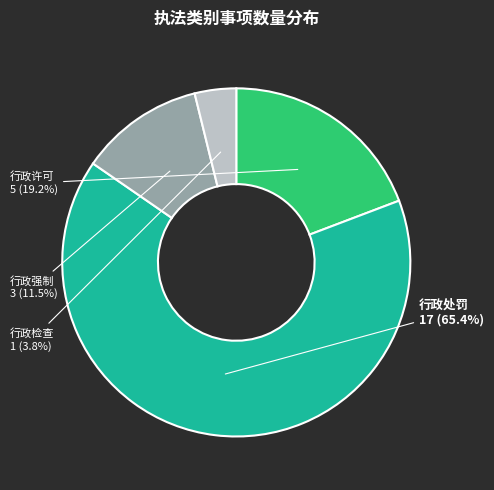

Rank the categories by value from lowest to highest.

行政检查, 行政强制, 行政许可, 行政处罚